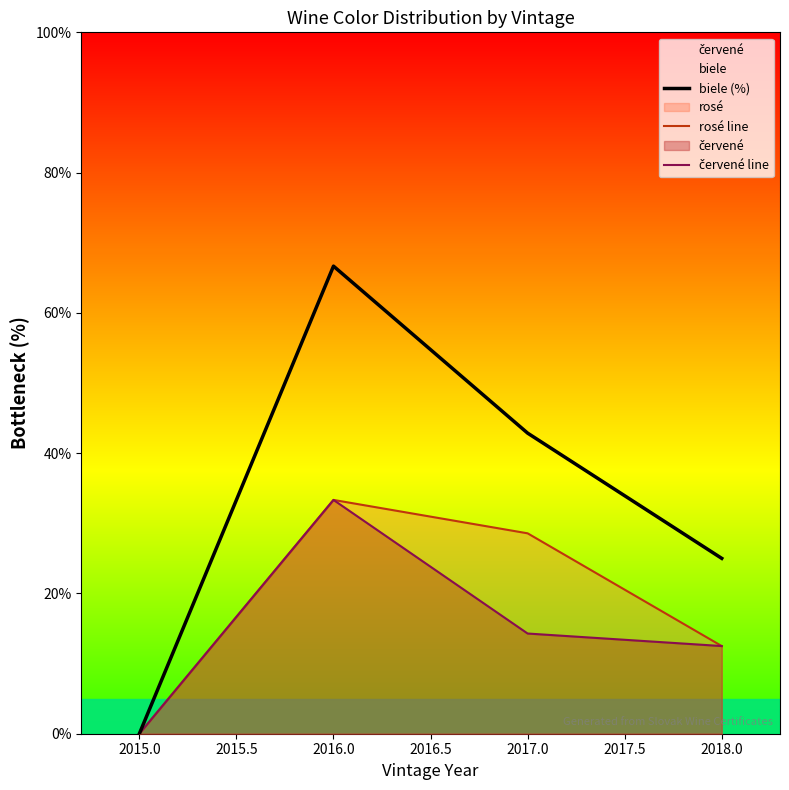

Which series has the largest range (max minus min)?

biele (%)